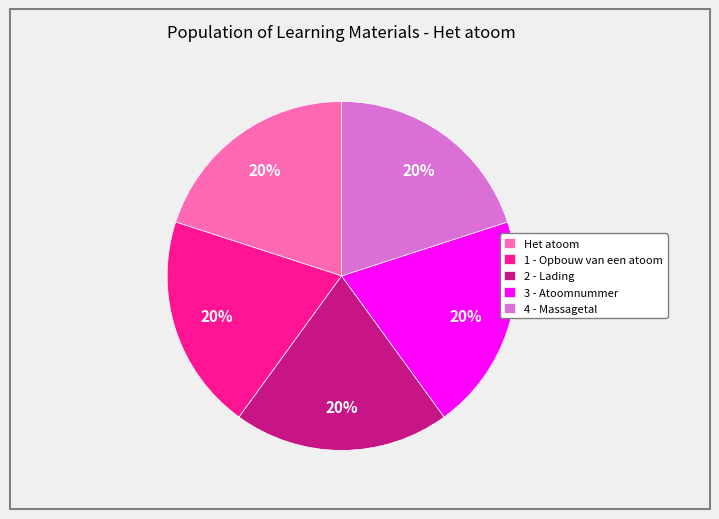

To the nearest percent, what is the average slice percentage?

20%